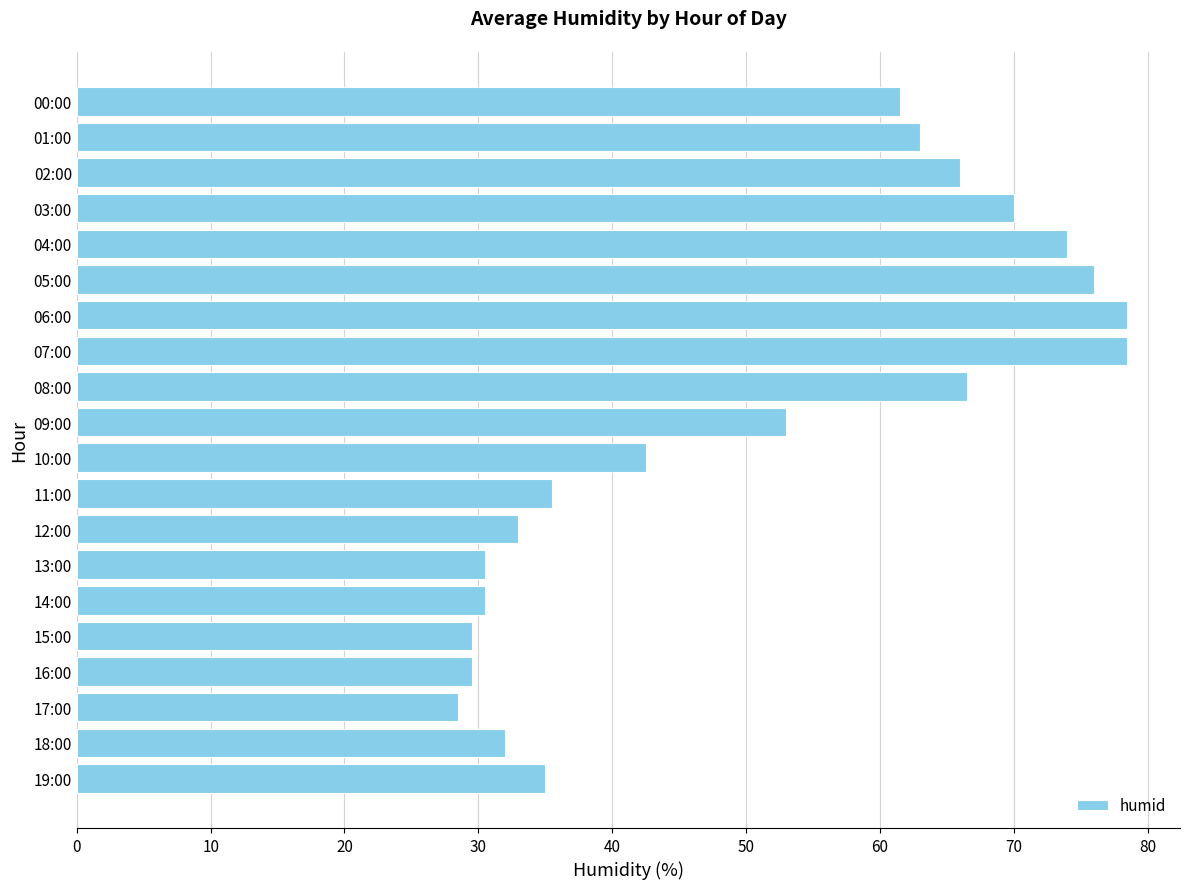

Reading top to bottom, list all the values displayed in this chart.

00:00=61.5	01:00=63.0	02:00=66.0	03:00=70.0	04:00=74.0	05:00=76.0	06:00=78.5	07:00=78.5	08:00=66.5	09:00=53.0	10:00=42.5	11:00=35.5	12:00=33.0	13:00=30.5	14:00=30.5	15:00=29.5	16:00=29.5	17:00=28.5	18:00=32.0	19:00=35.0